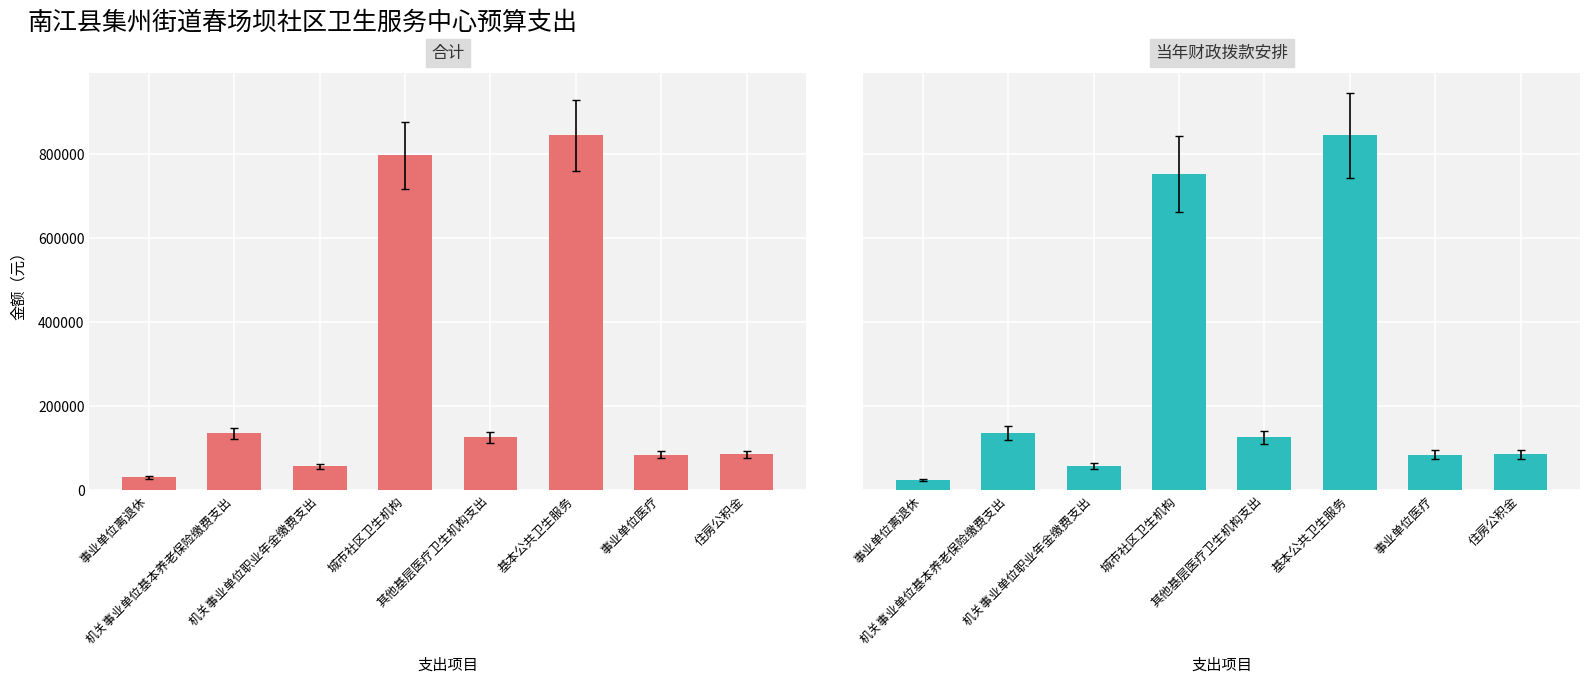

What is the minimum value for 合计?

31500.0